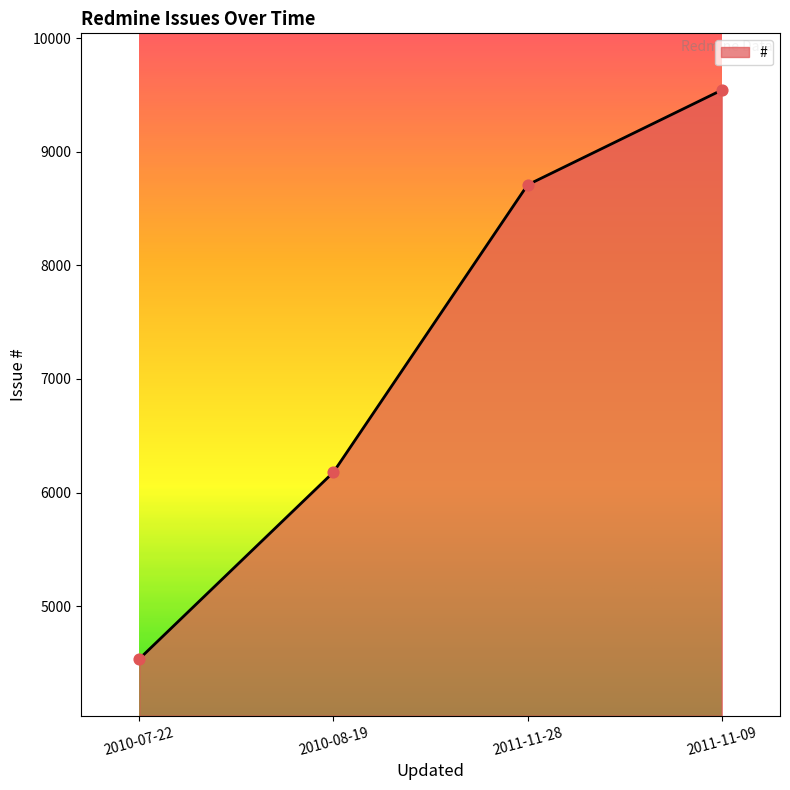

Between 2010-08-19 and 2011-11-28, which is larger?

2011-11-28